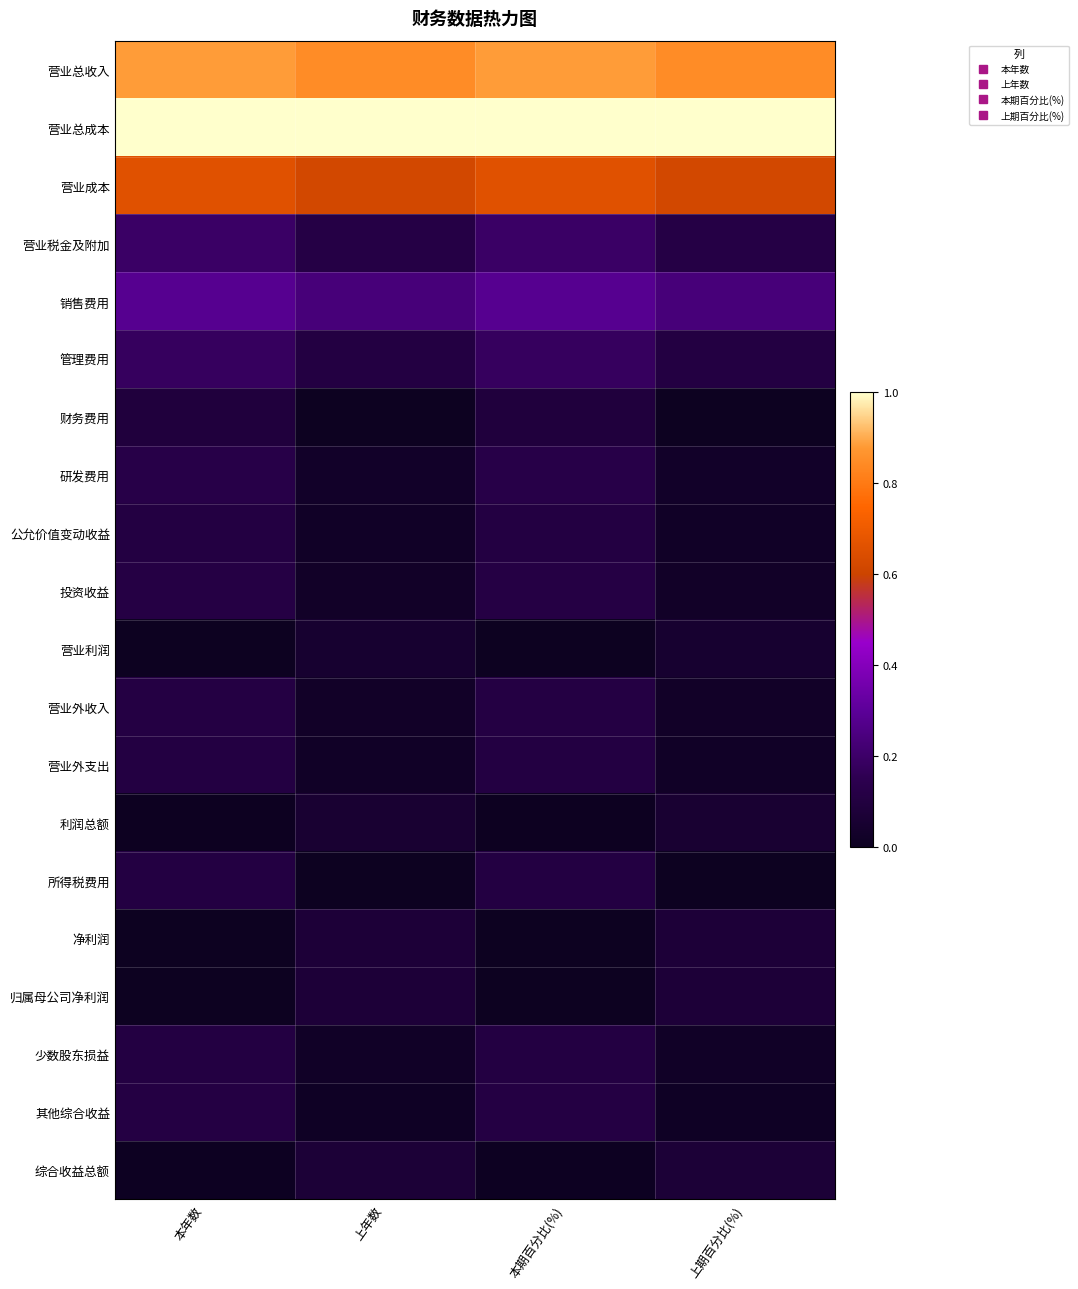

At which category is the sum across all series the highest?

本年数